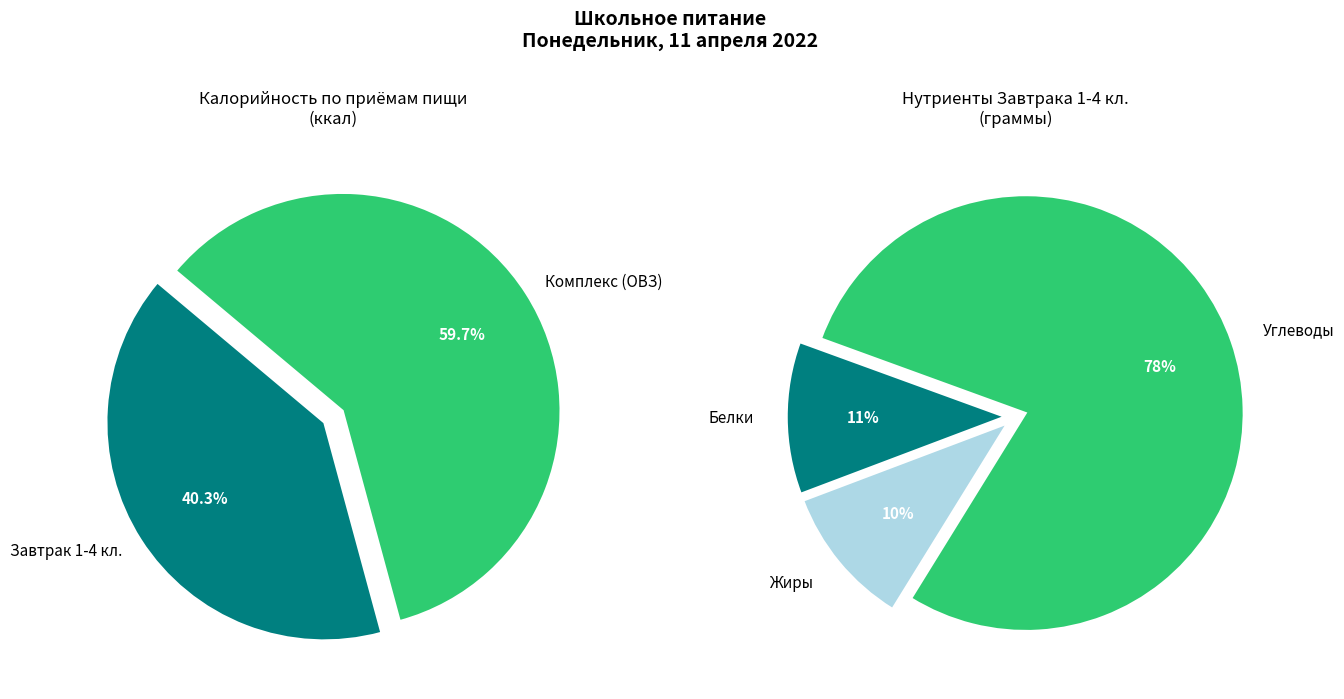

Which category has the biggest portion of the pie?

Комплекс (ОВЗ)